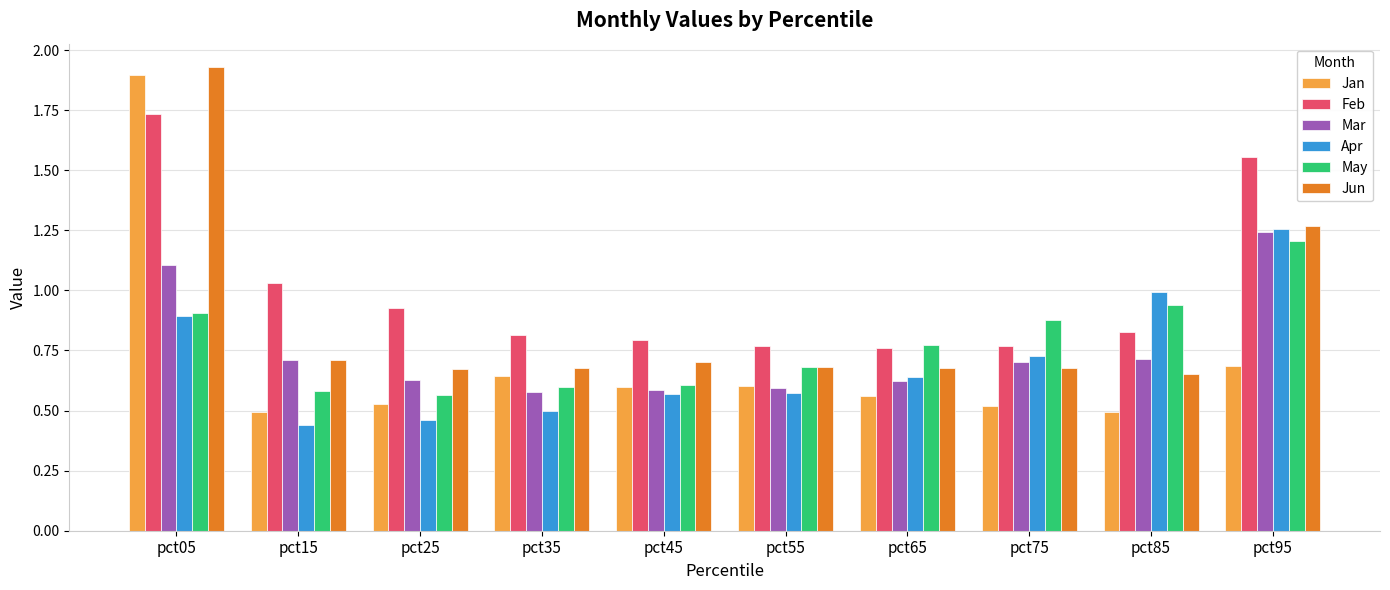

At how many categories does at least one series exceed 0?

10